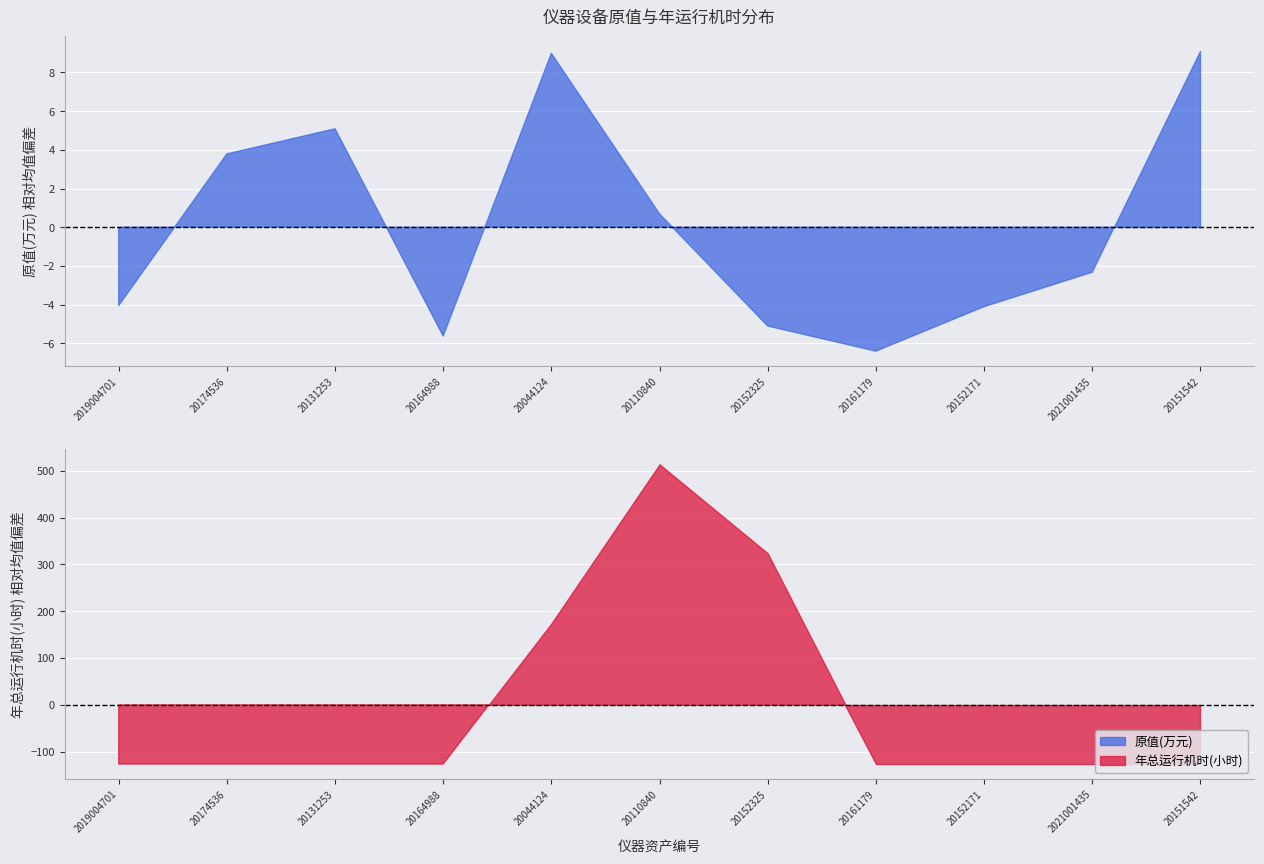

Between 2019004701 and 20151542, which is larger?

20151542